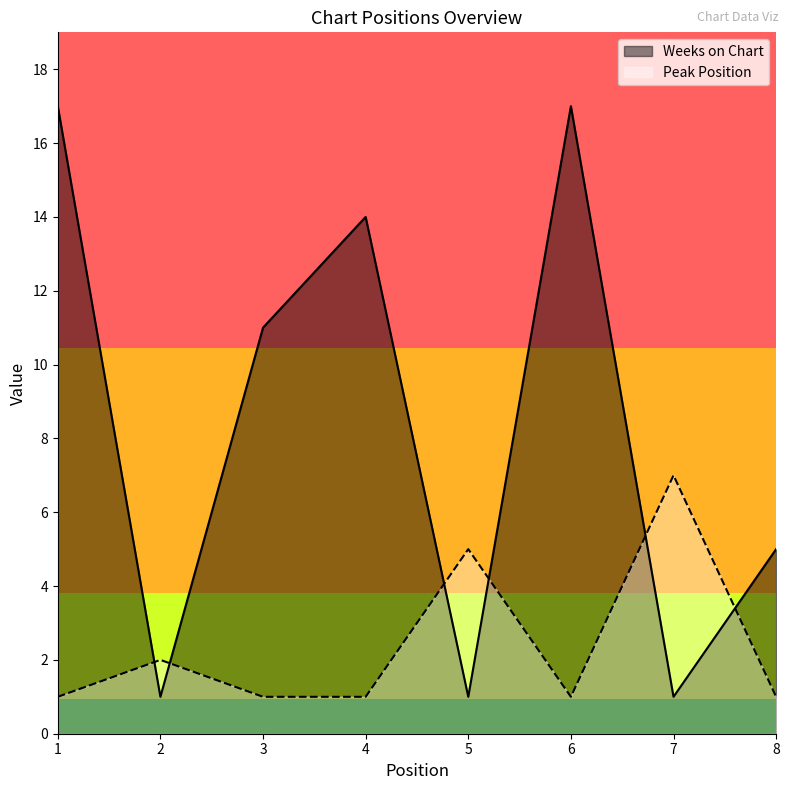

The Peak Position series shows 1 at 8. True or false?

False